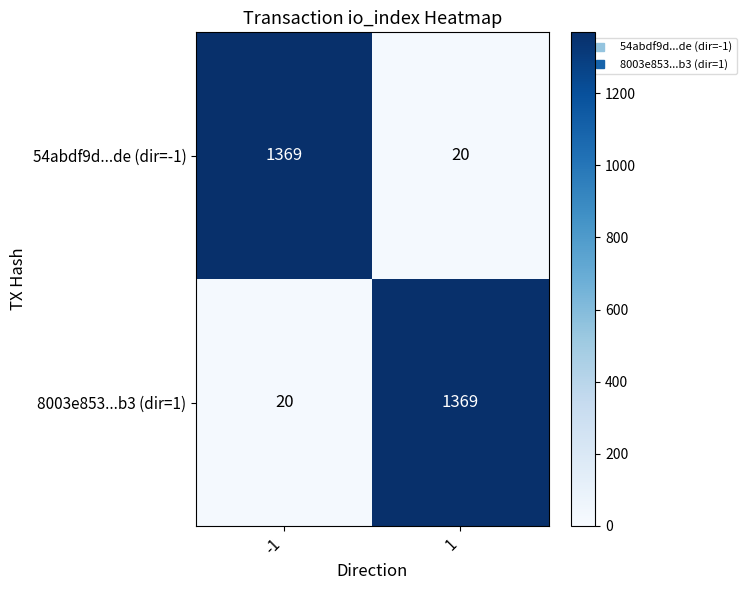

Reading left to right, list all the values displayed in this chart.

54abdf9d...de (dir=-1): -1=1369	1=20
8003e853...b3 (dir=1): -1=20	1=1369